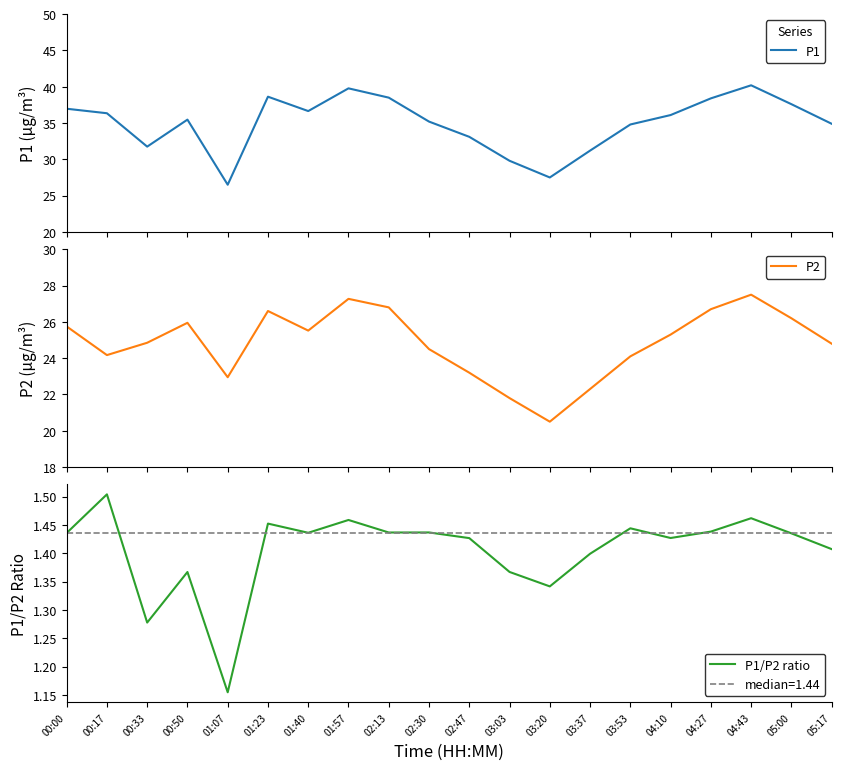

True or false: P2 and P1/P2 ratio intersect in this chart.

False